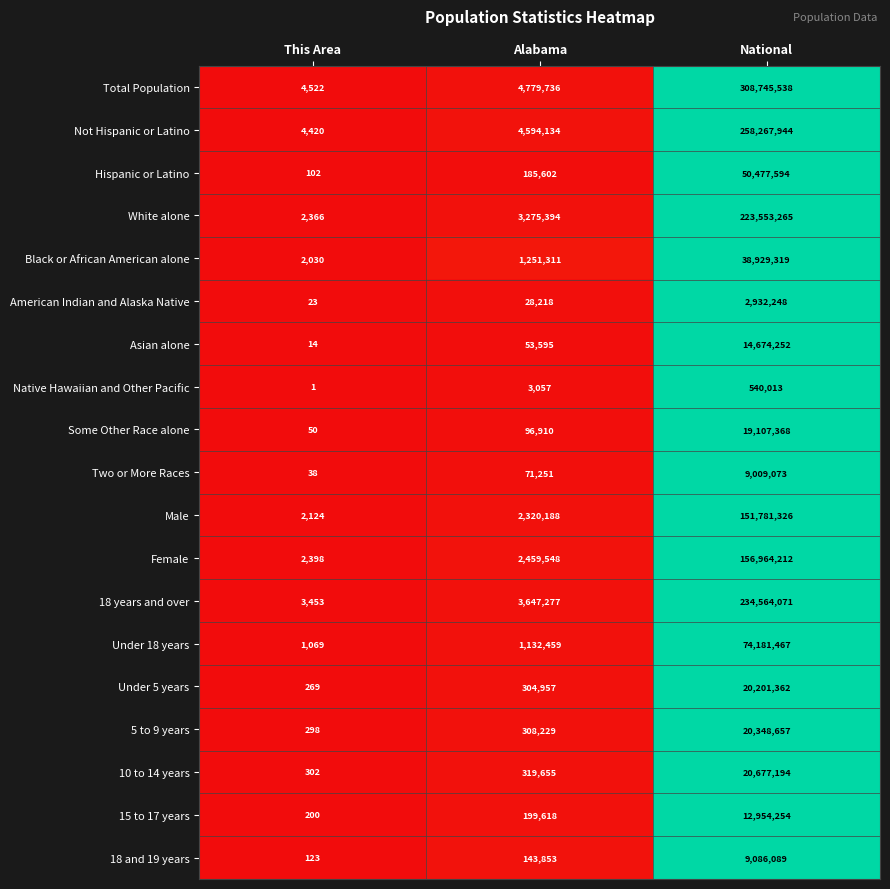

The value of Total Population at This Area is 1894. True or false?

False